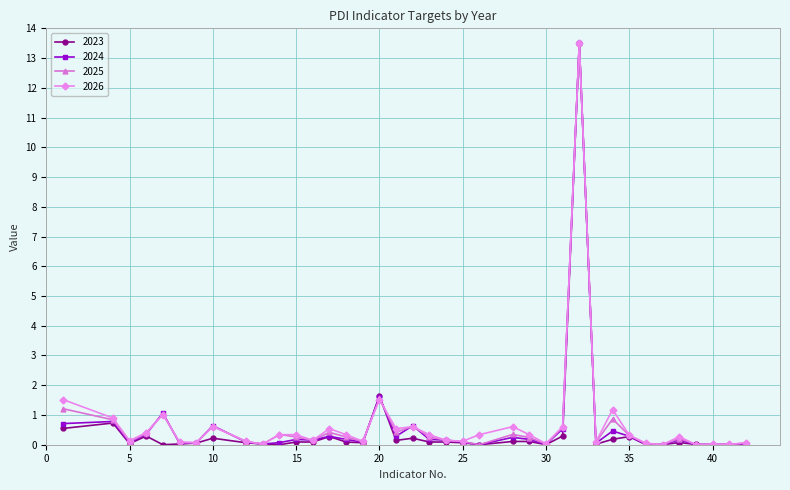

What is the value of the 2025 point at the 16th from the left?

0.1